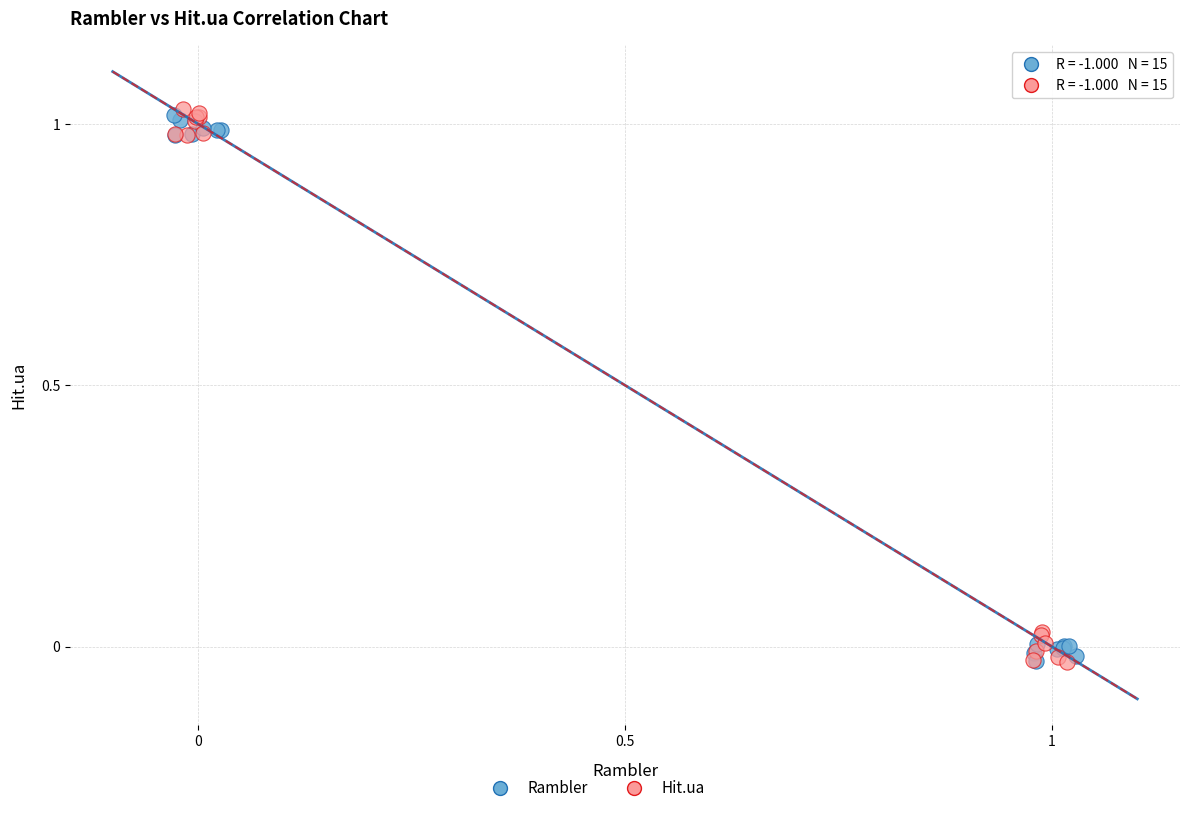

Which series has the widest spread of Y values?

Hit.ua